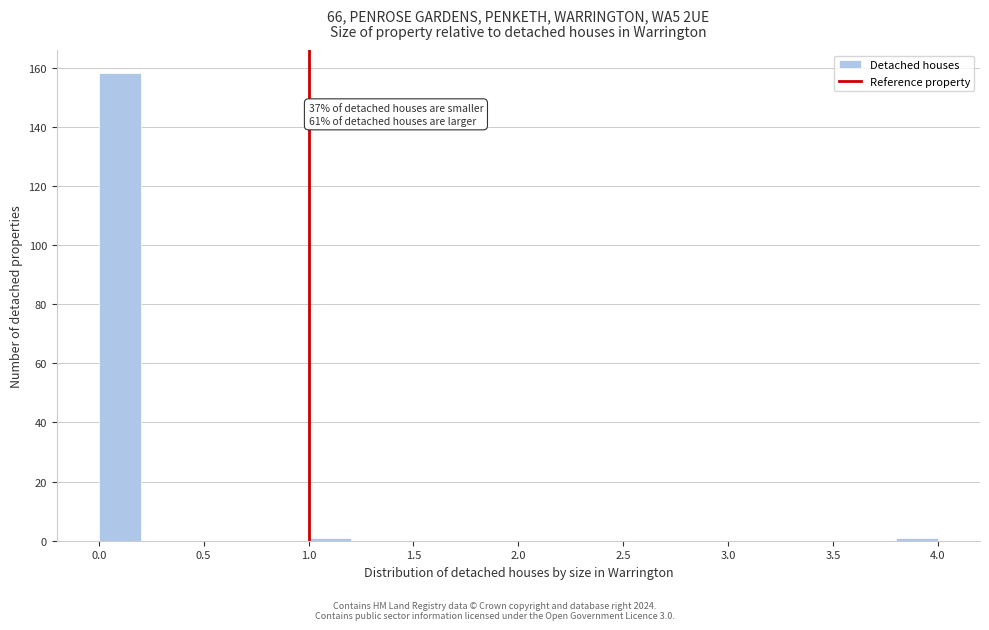

Which range on the x-axis has the tallest bar?

0.0 to 0.2